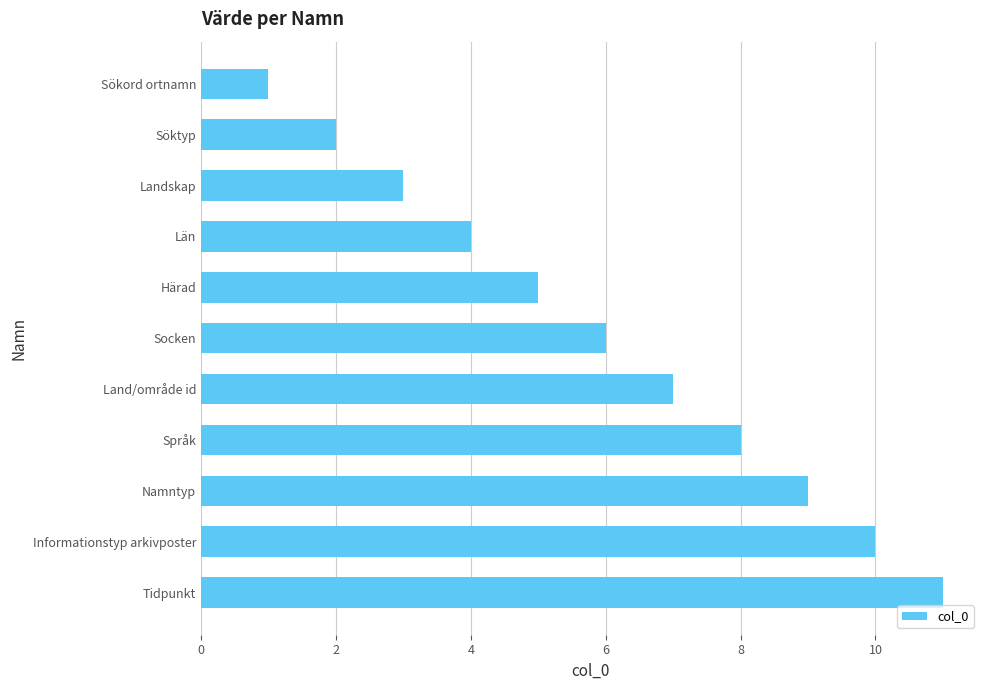

What is the sum of all values?

66